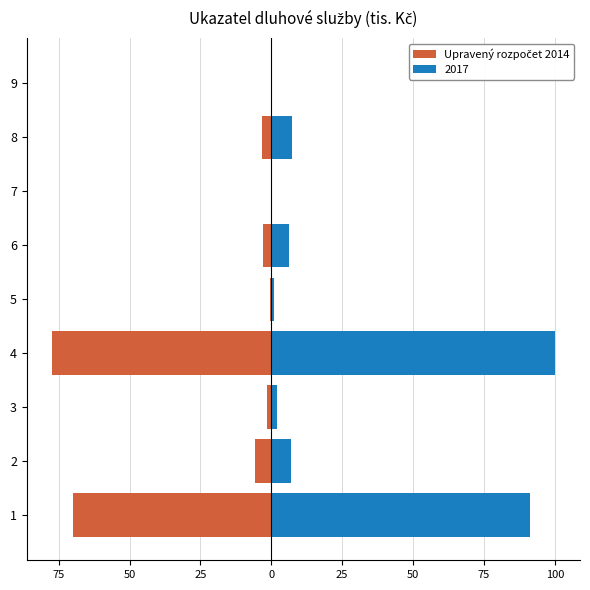

Are the bars grouped side by side (vs. stacked)?

No